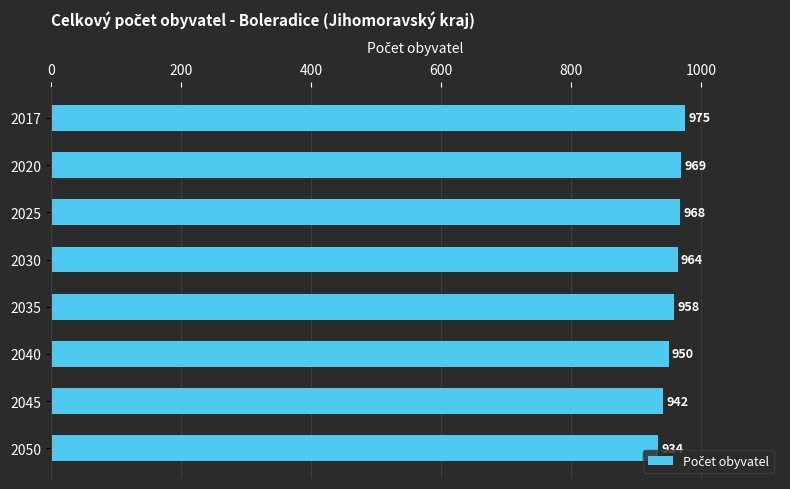

What is the value of the 8th bar from the top?

934